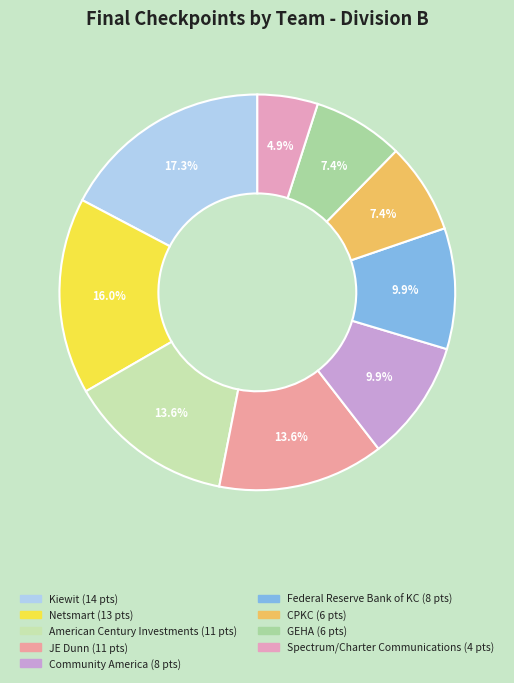

What is the largest slice in the pie chart?

Kiewit